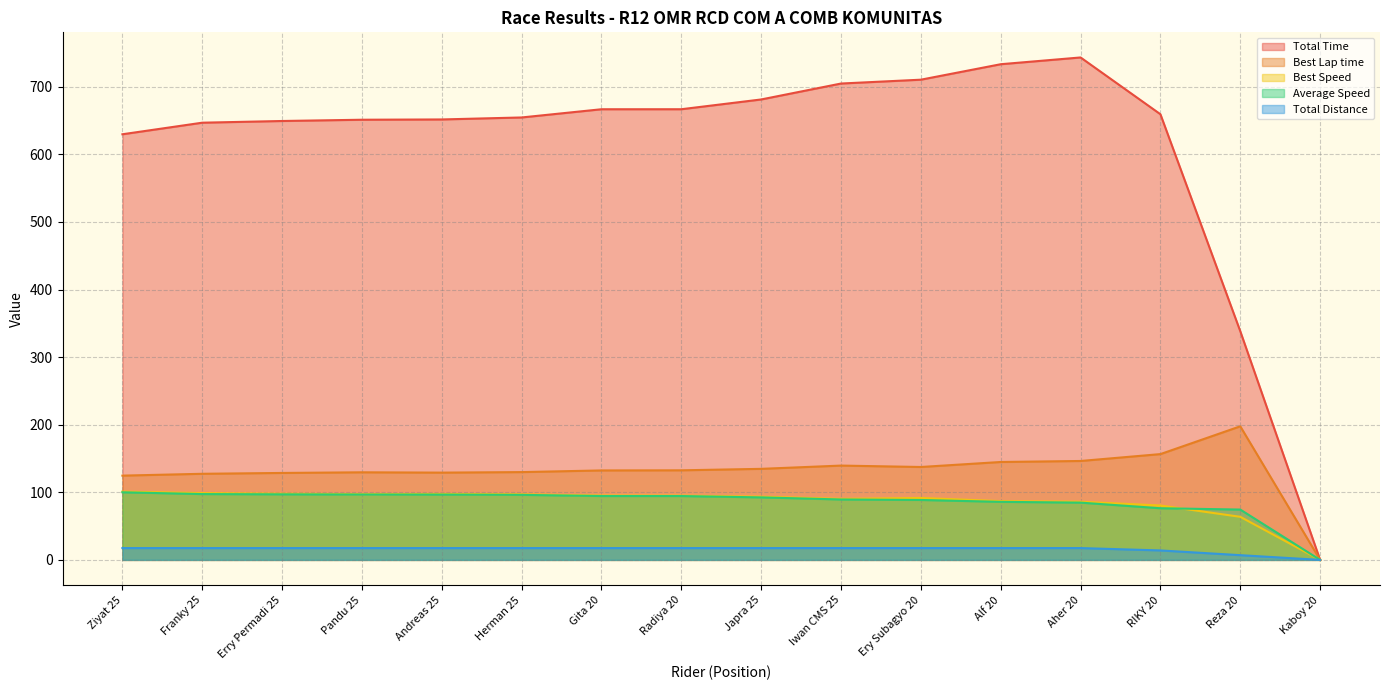

True or false: Best Lap time and Average Speed intersect in this chart.

False